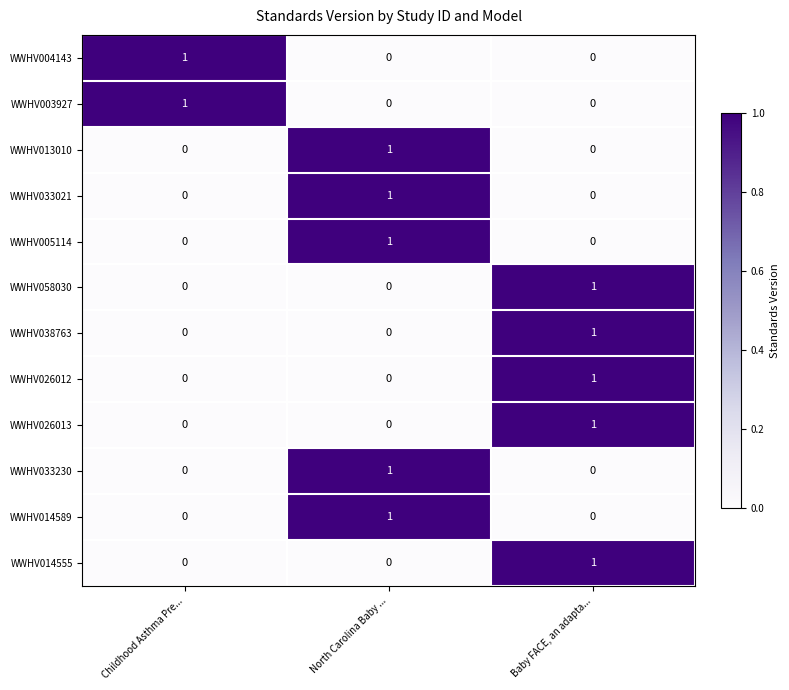

Count the WWHV058030 values in the range 0 to 1.

3